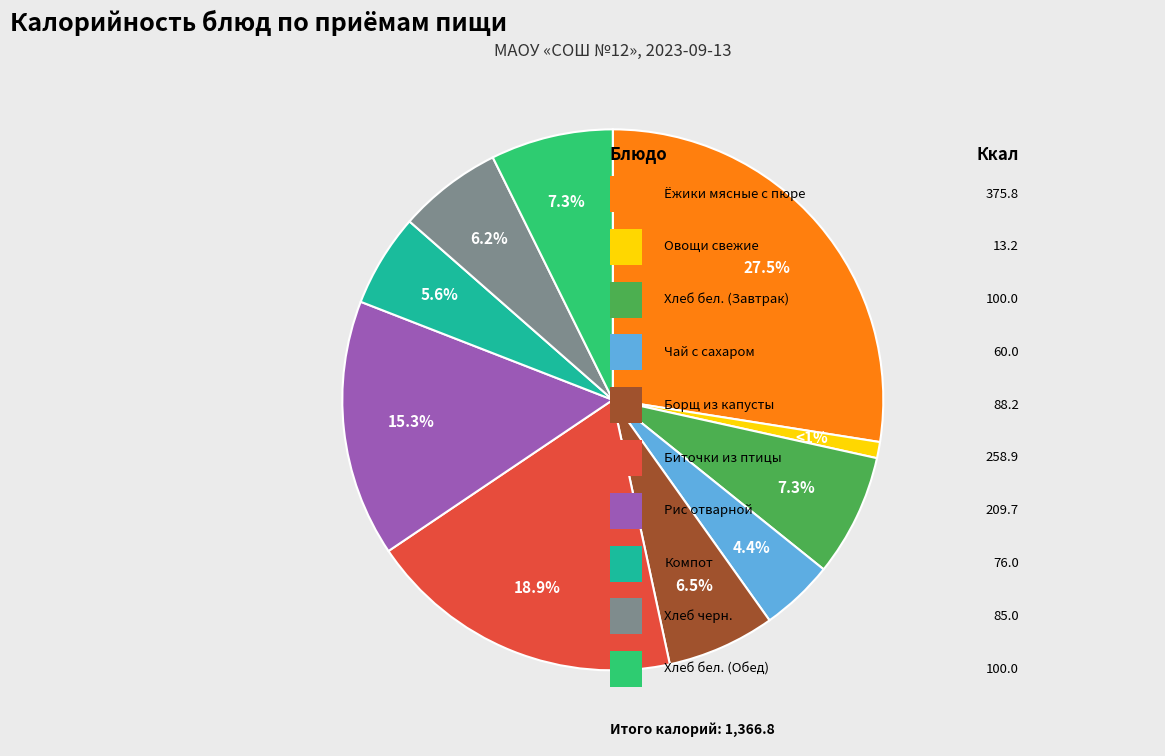

Does any single category account for the majority?

No